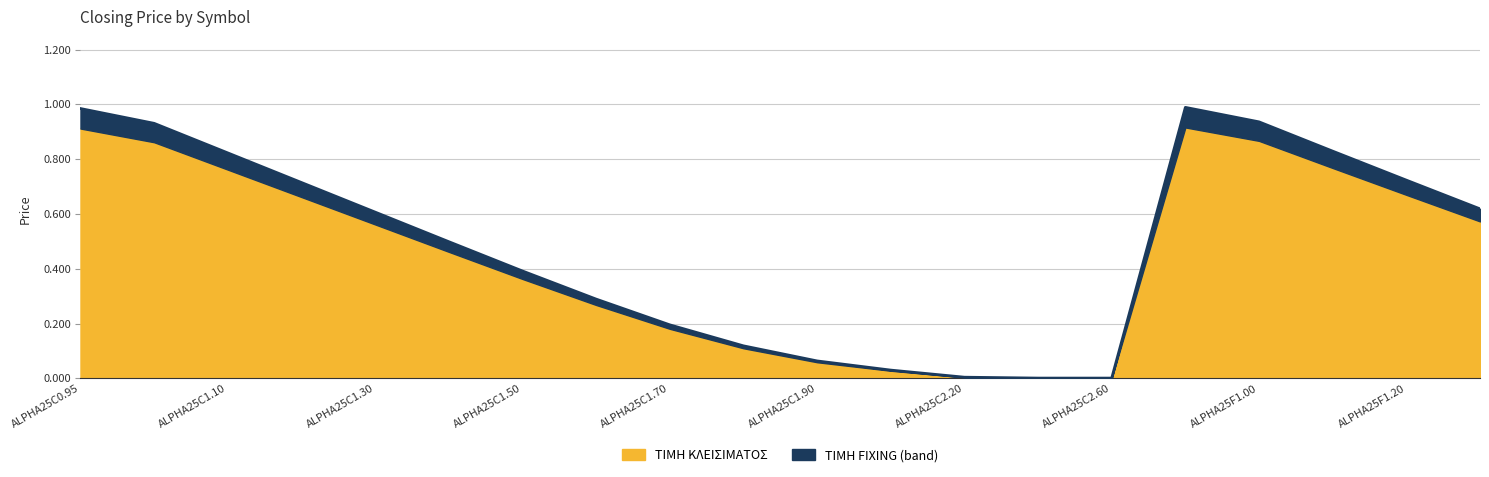

Does the chart display data point markers on the line(s)?

No